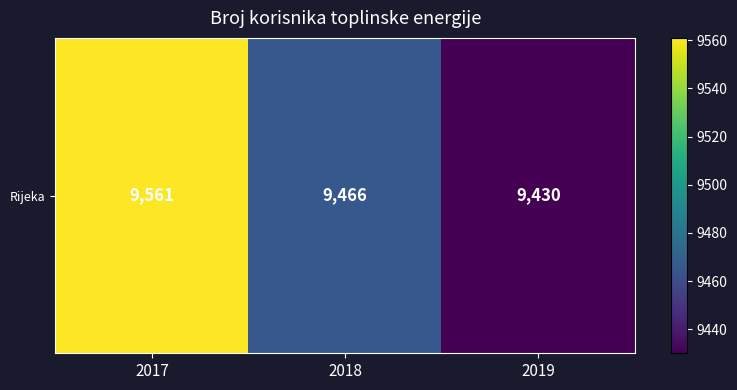

What is the minimum value shown in the chart?

9430